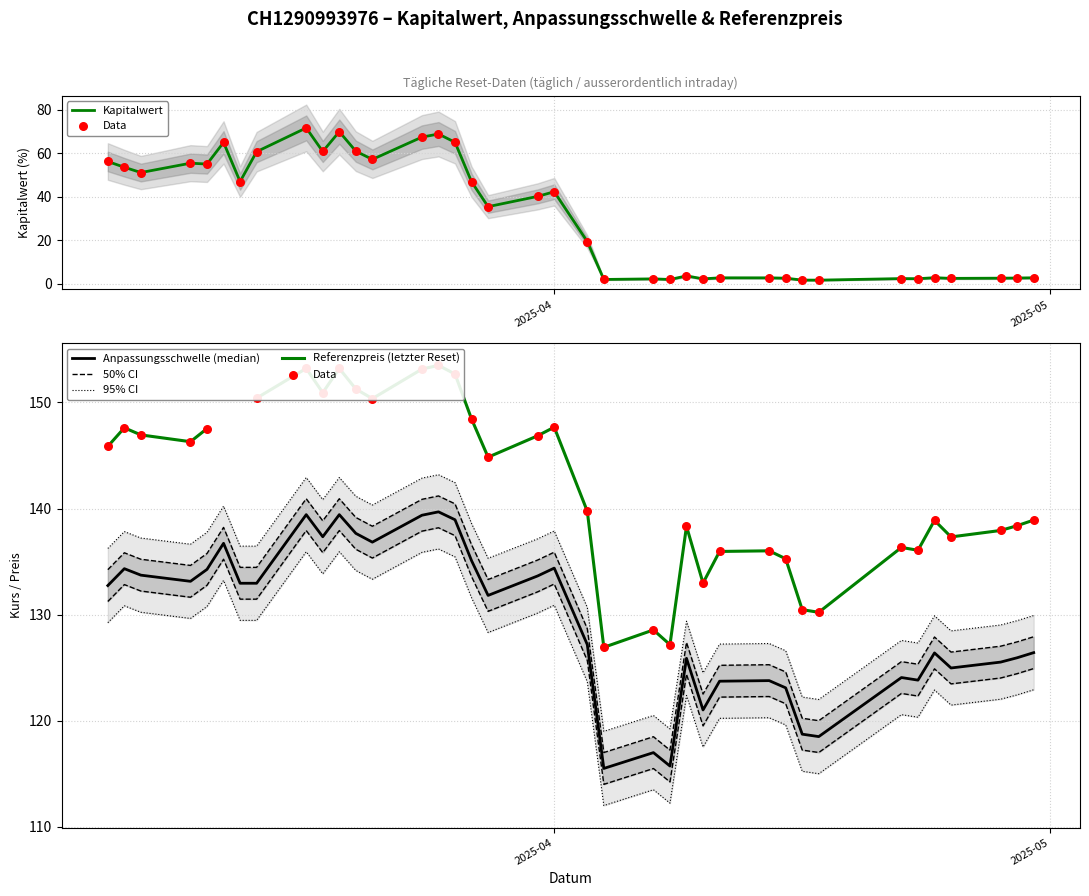

Which series reaches the minimum Y coordinate?

Kapitalwert